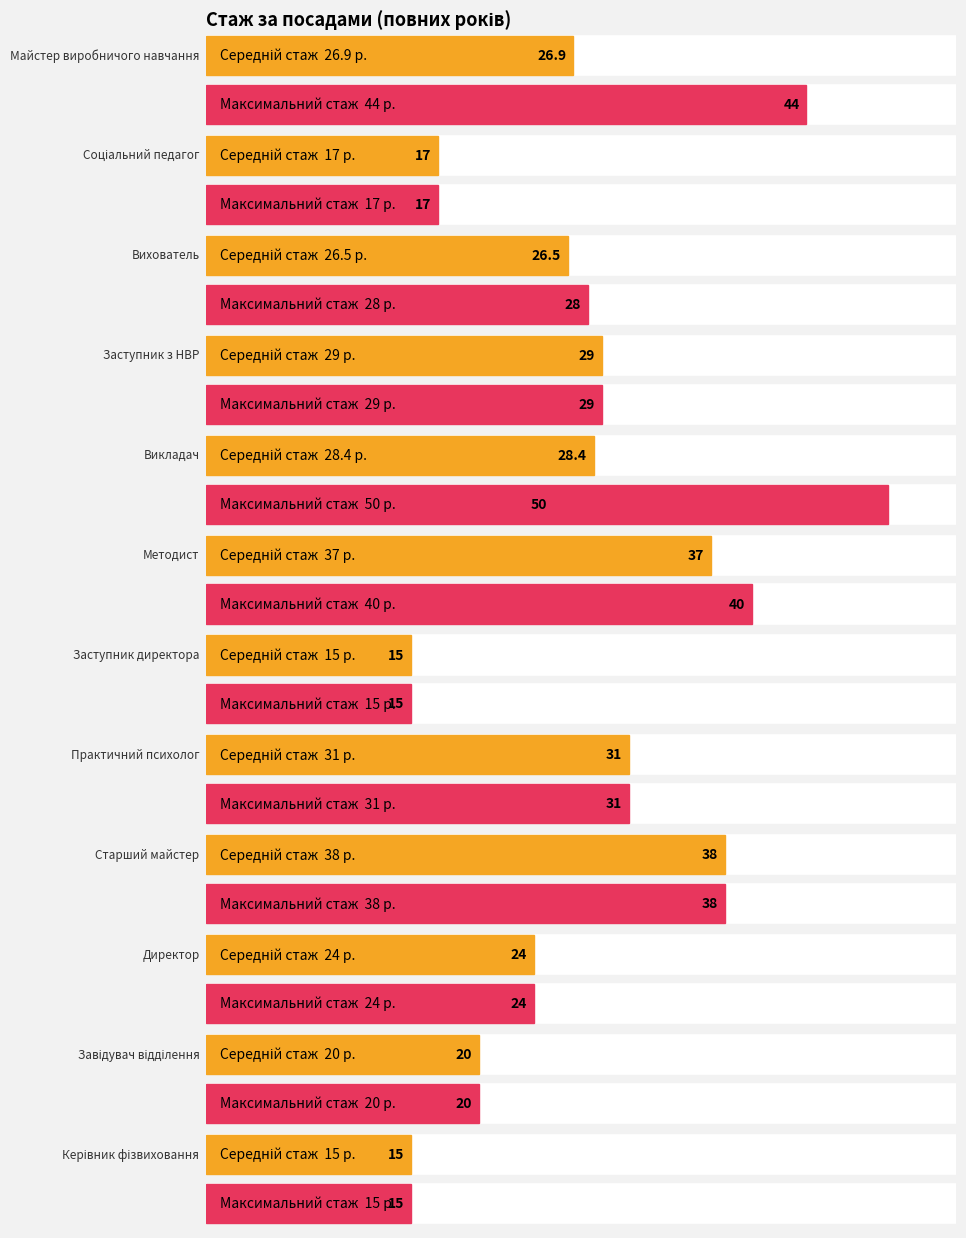

How many bars are there in each group?

2